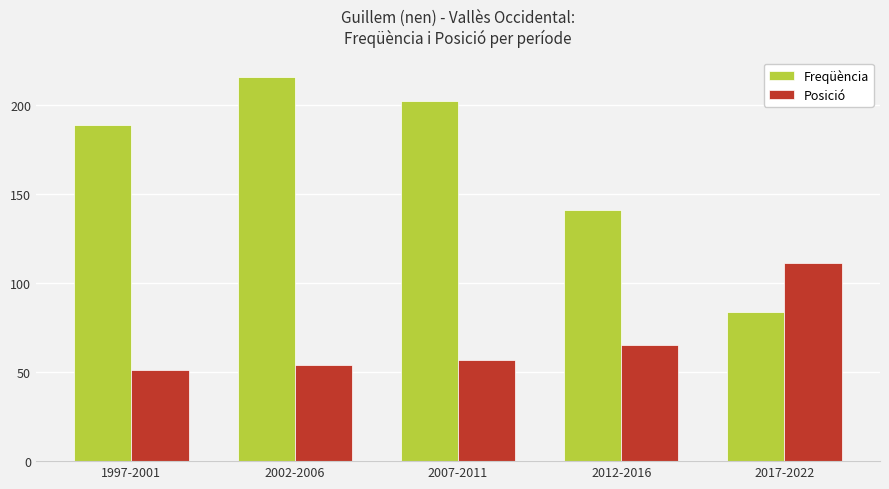

Between 2002-2006 and 2007-2011, which series saw the biggest shift?

Freqüència